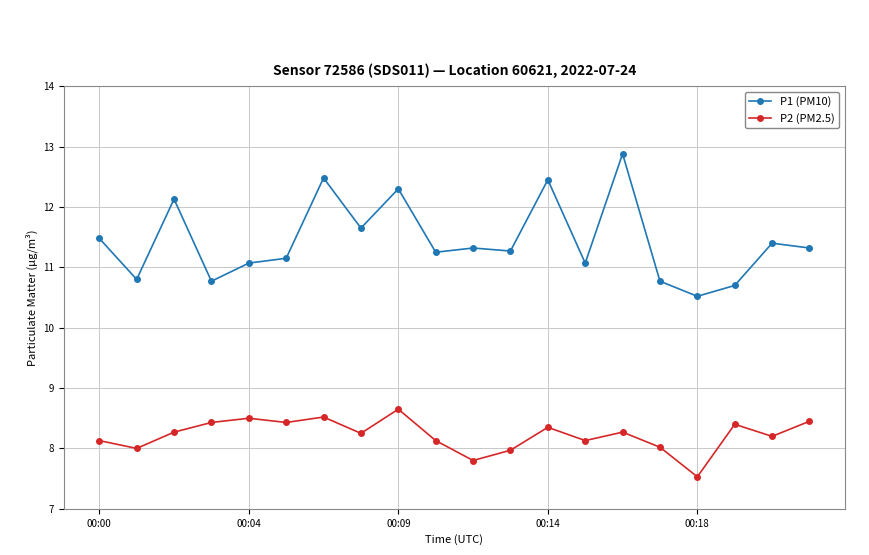

How many lines are shown in the chart?

2